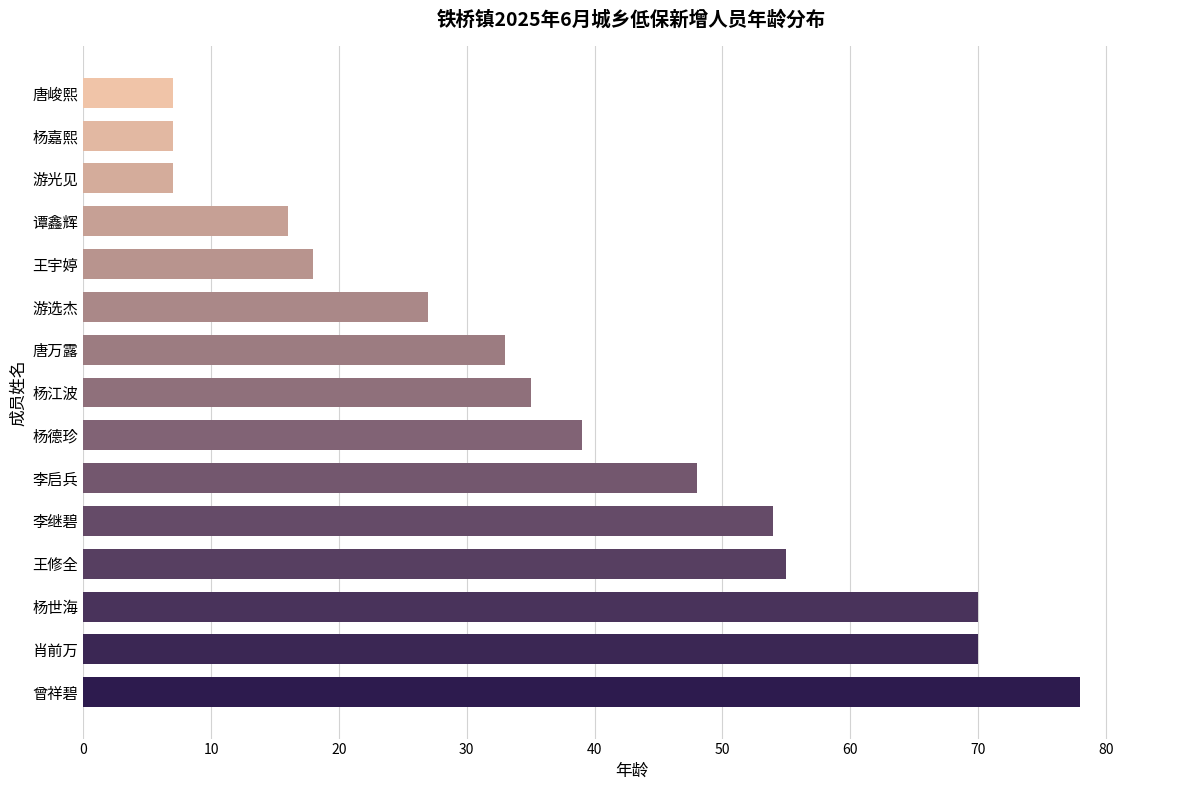

What is the ratio of the value at 唐万露 to the value at 杨嘉熙?

4.7